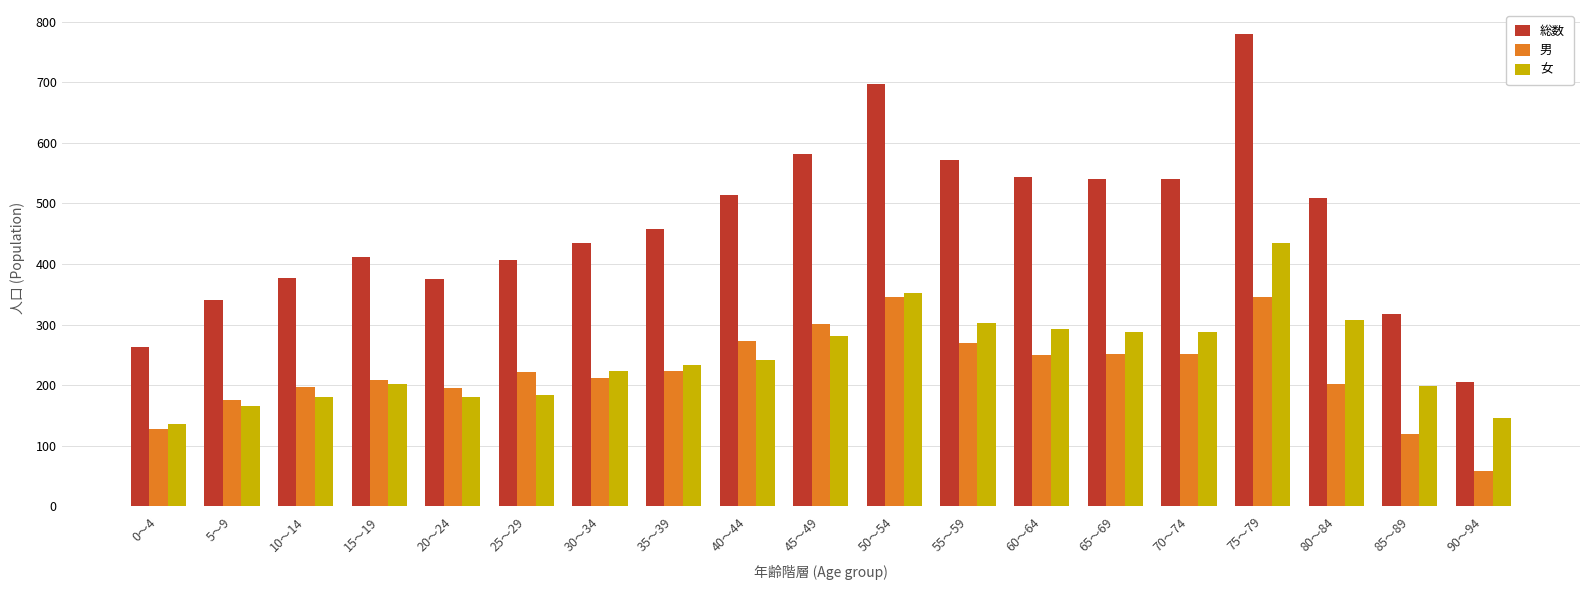

Which series has the largest total across all categories?

総数